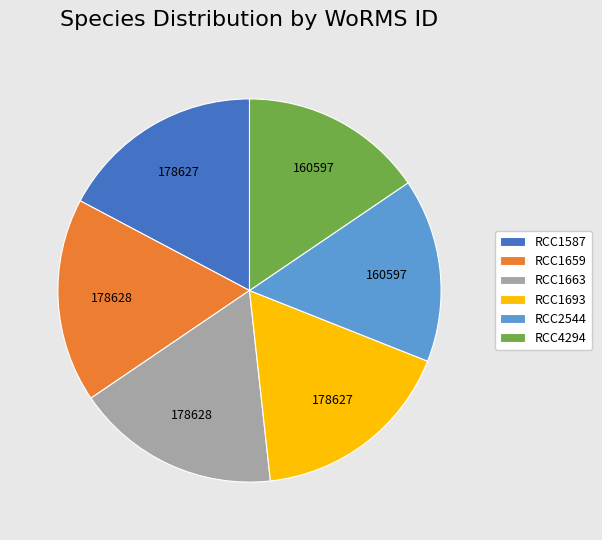

Between RCC1587 and RCC4294, which is larger?

RCC1587